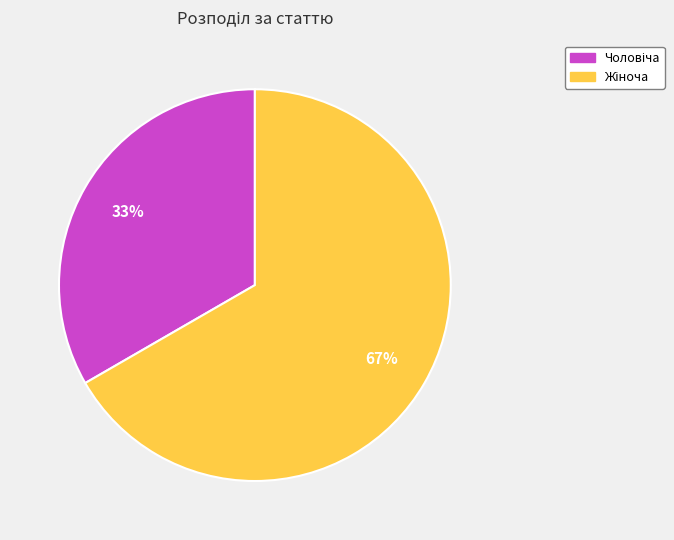

Is there a majority slice in this chart?

Yes